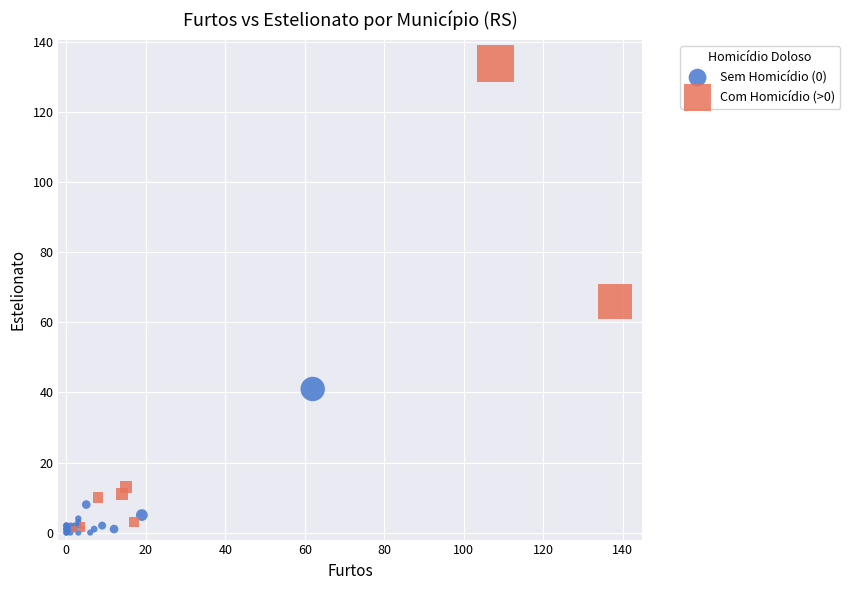

Which series contains the highest Y value?

Com Homicídio (>0)